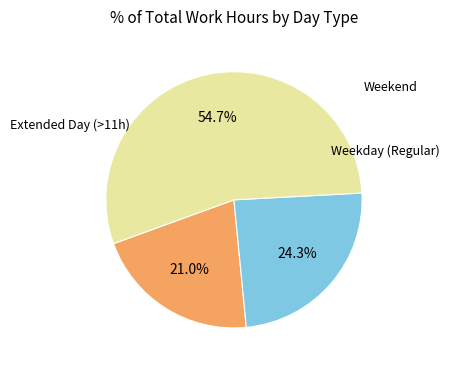

Is there a majority slice in this chart?

Yes